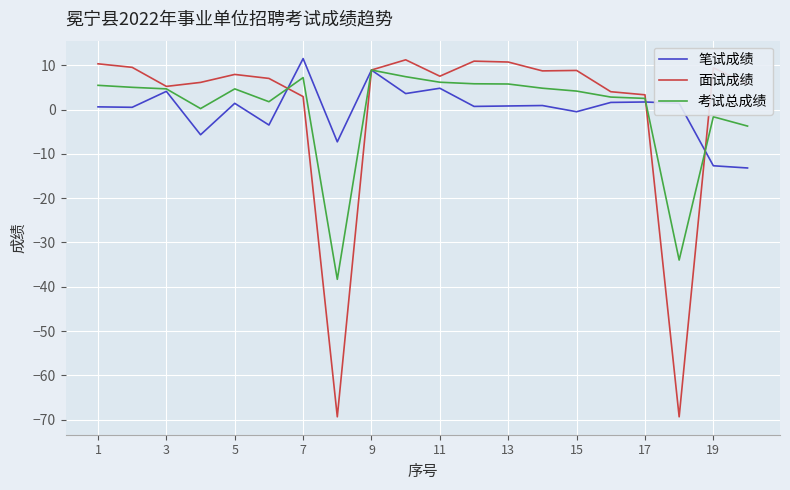

Which series has the widest spread of values?

面试成绩